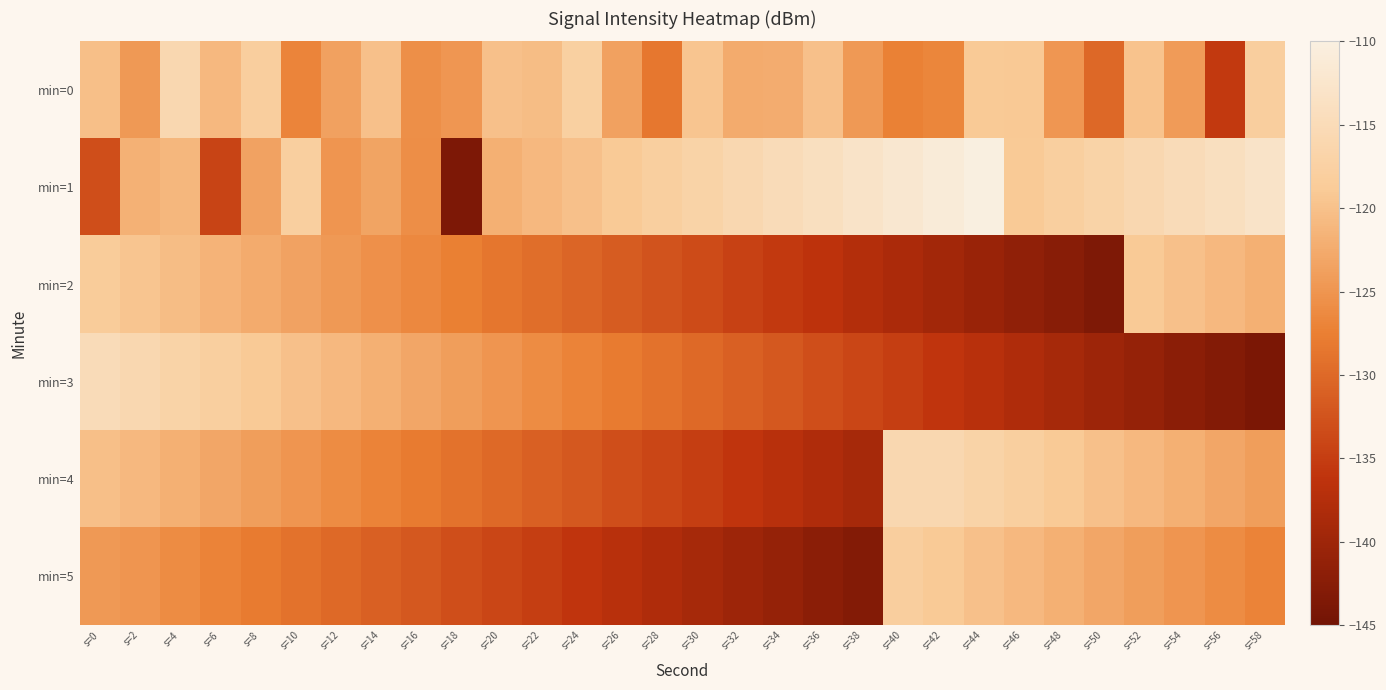

Which series has the largest range (max minus min)?

min=1